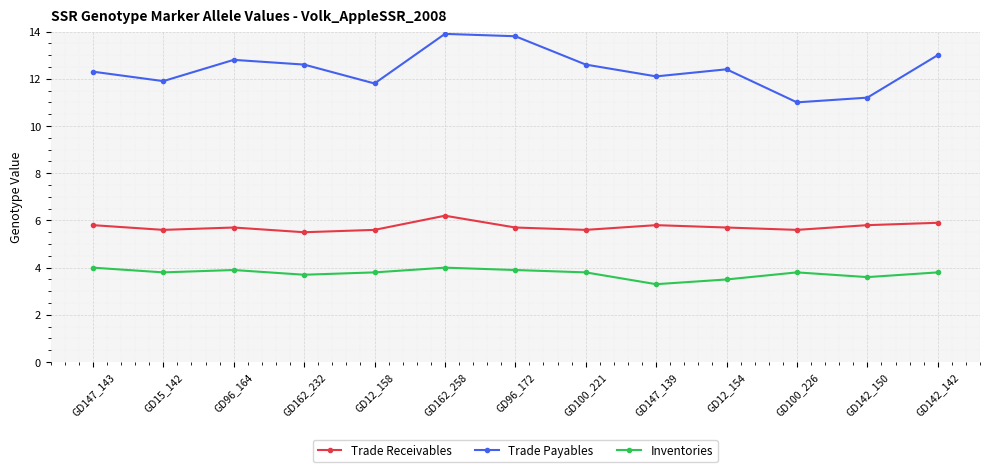

The value of Inventories at GD142_142 is 3.8. True or false?

True